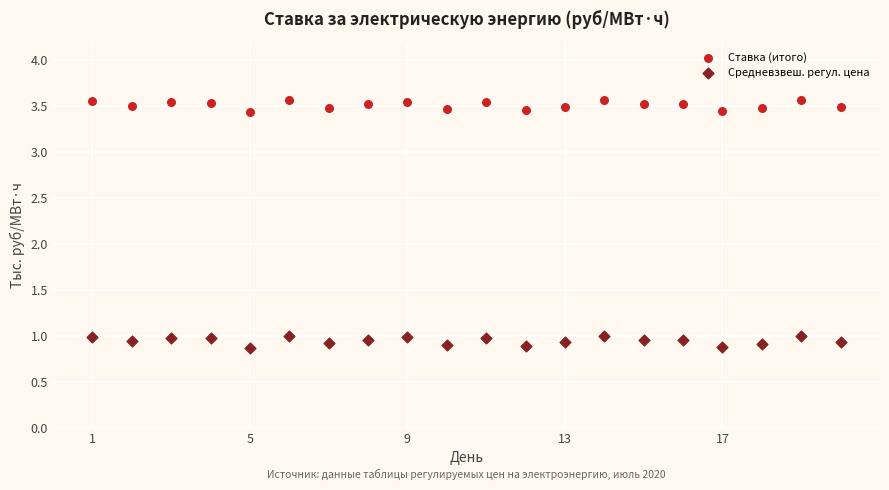

What are all the series names shown in the legend?

Ставка (итого), Средневзвеш. регул. цена